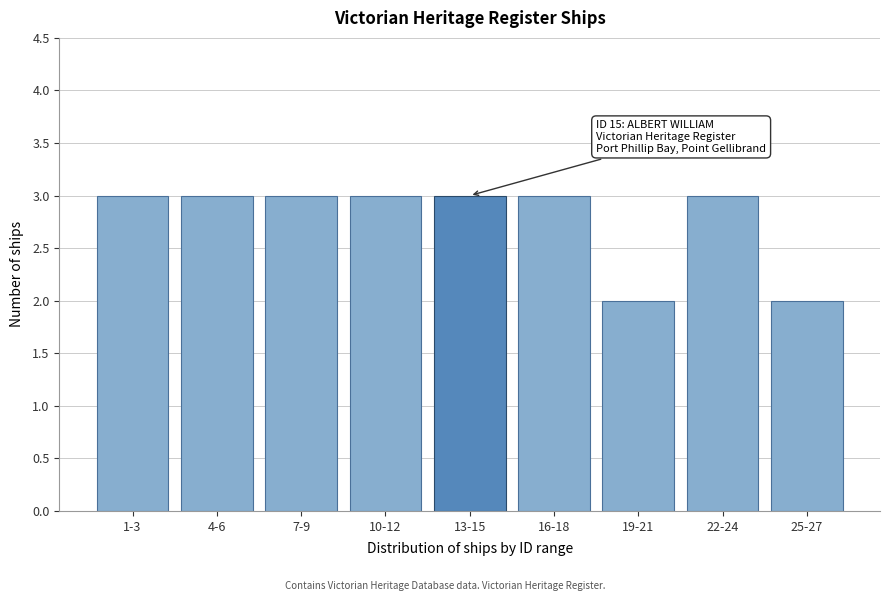

Reading right to left, extract all data points from this chart.

25-27=2	22-24=3	19-21=2	16-18=3	13-15=3	10-12=3	7-9=3	4-6=3	1-3=3